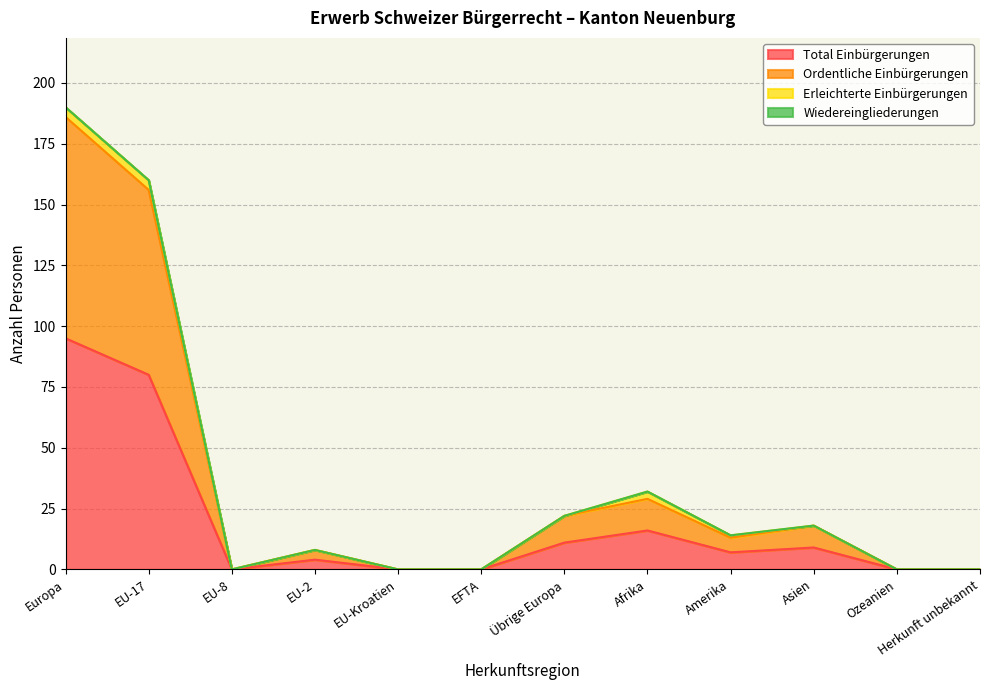

How many interior local valleys does the Total Einbürgerungen series have?

2